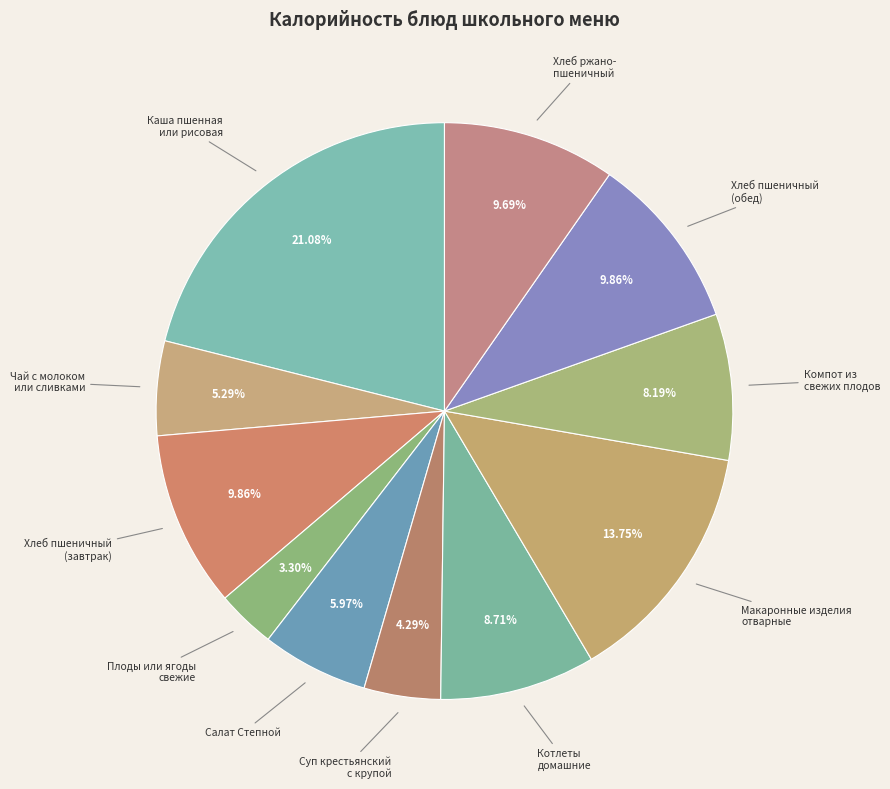

Does any single category account for the majority?

No